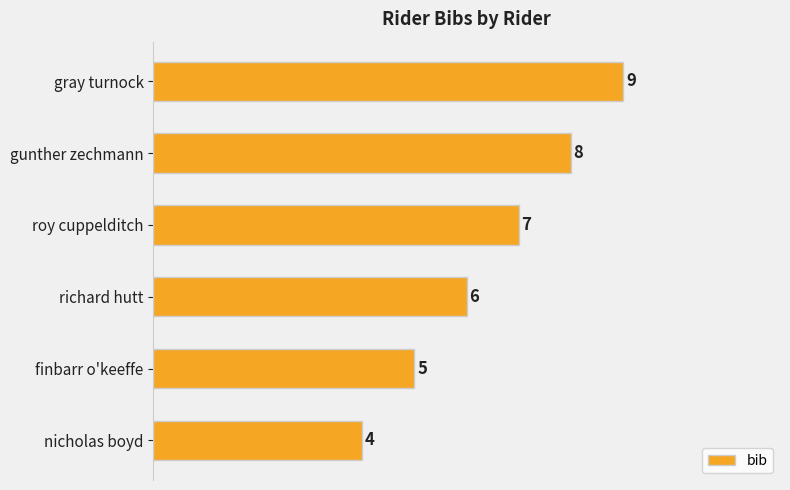

Between gunther zechmann and richard hutt, which is larger?

gunther zechmann